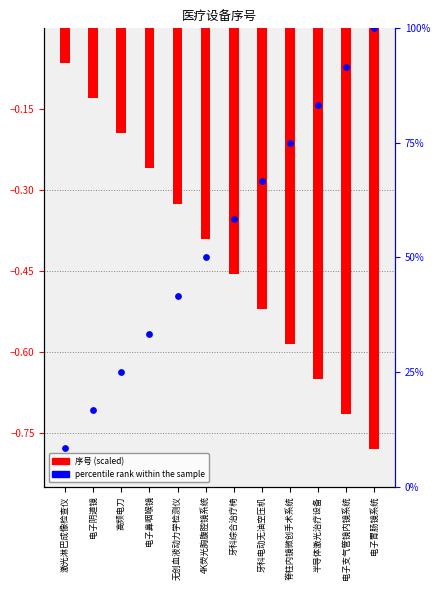

At which category is the sum across all series the highest?

电子胃肠镜系统